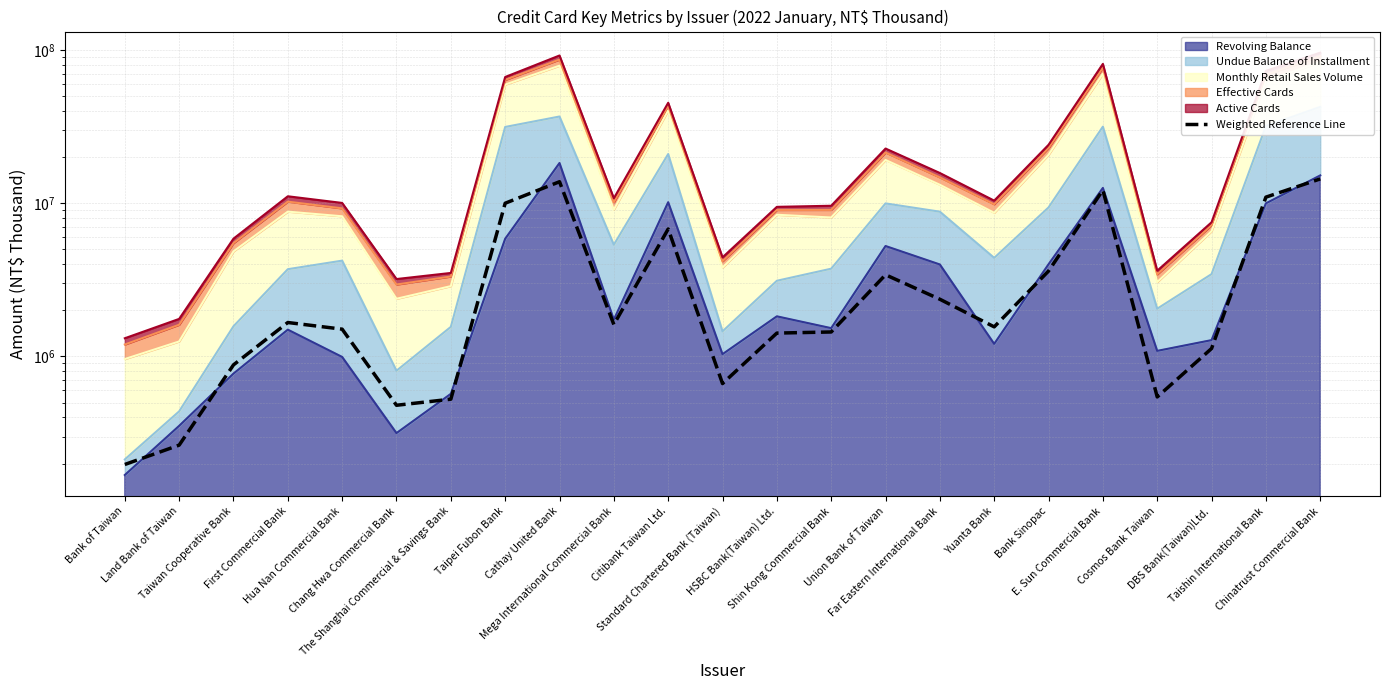

What is the label of the 2nd point from the right?

Taishin International Bank